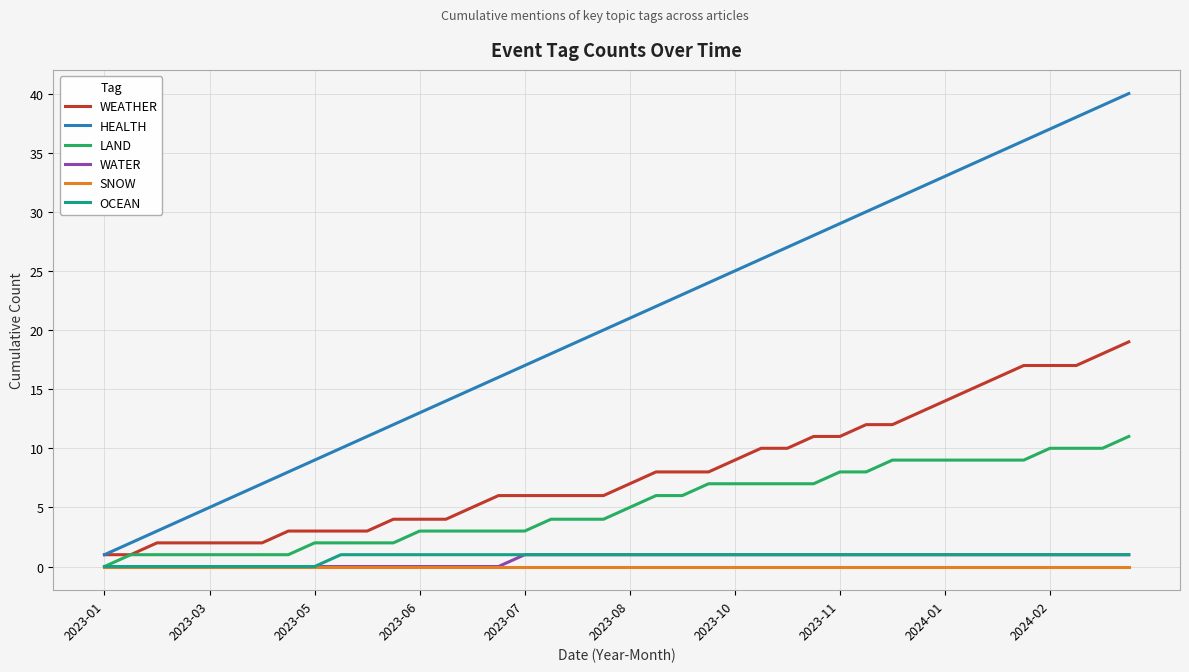

What is the maximum value for HEALTH?

40